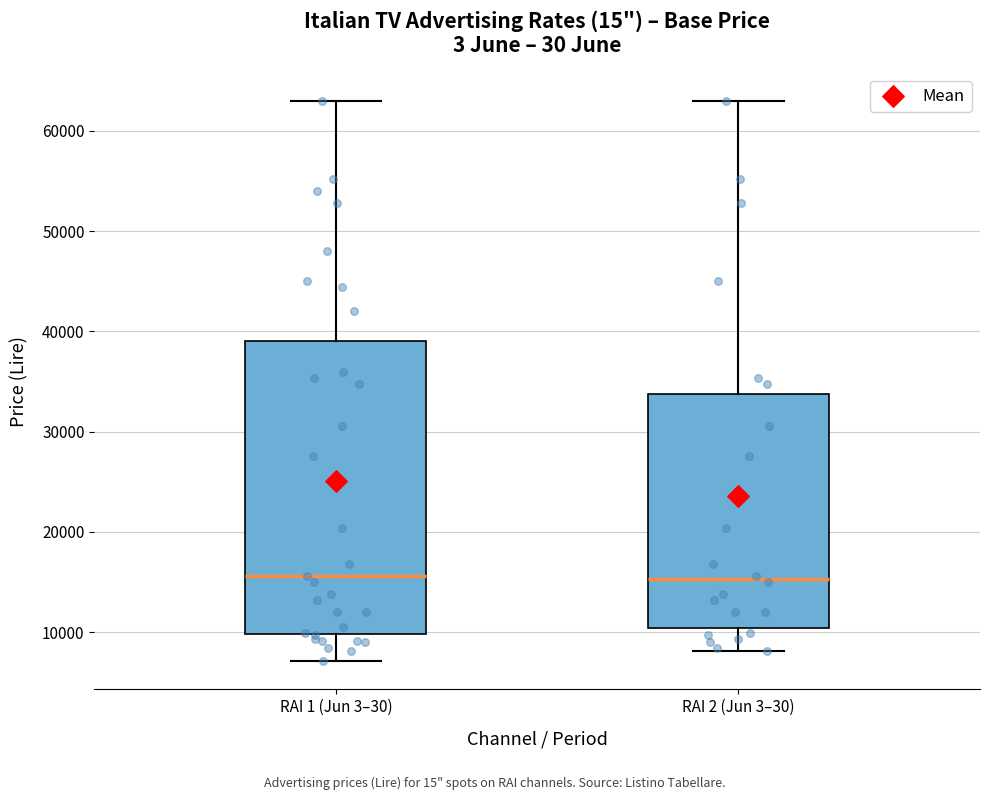

Where does the upper whisker of the box for RAI 2 (Jun 3–30) end on the y-axis? The values are not printed on the chart, so give them approximately, as read against the axis.

63000